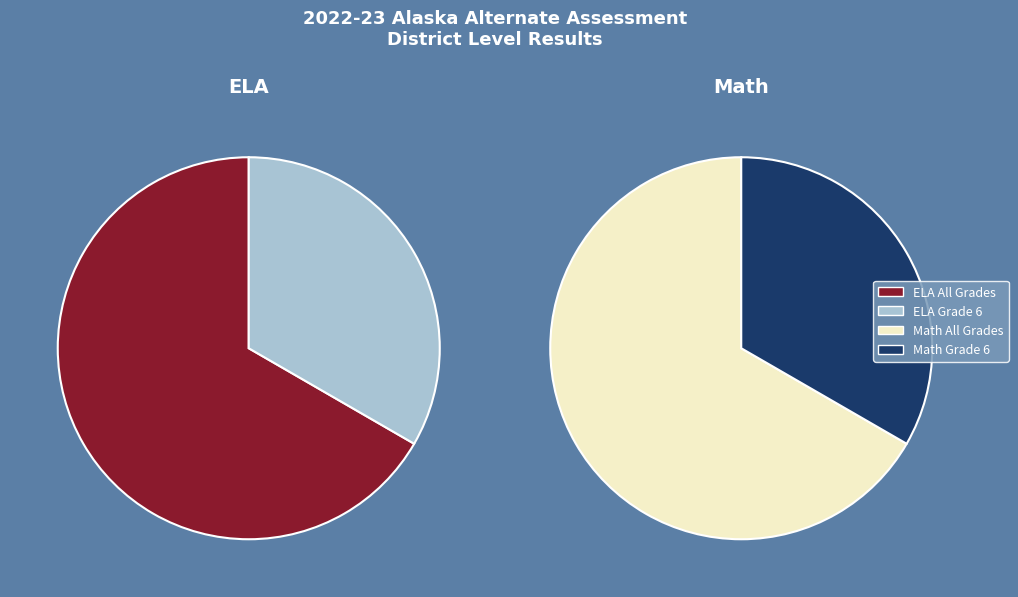

Which slice is the largest?

ELA